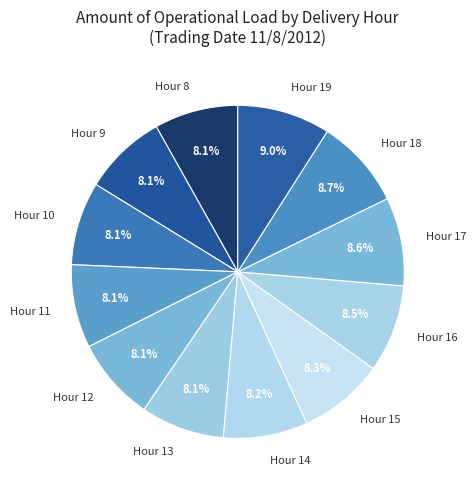

What percentage is NOT represented by Hour 12?

91.9%